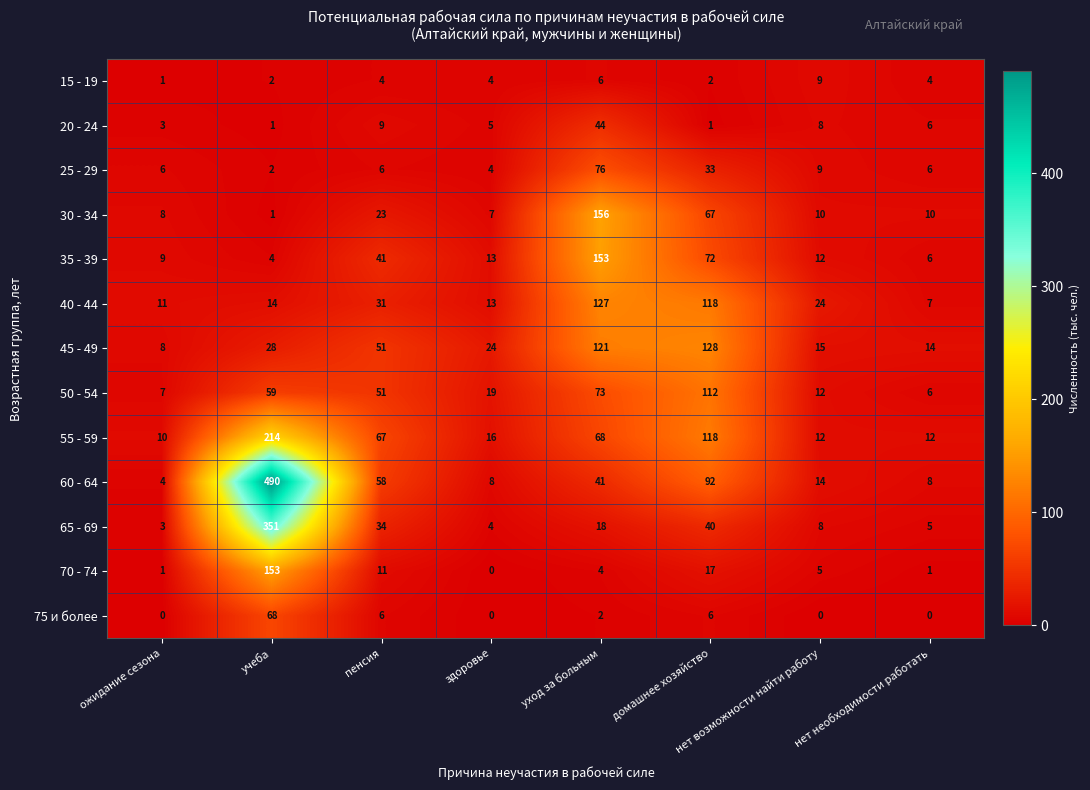

Which series changed the most between ожидание сезона and нет необходимости работать?

45 - 49